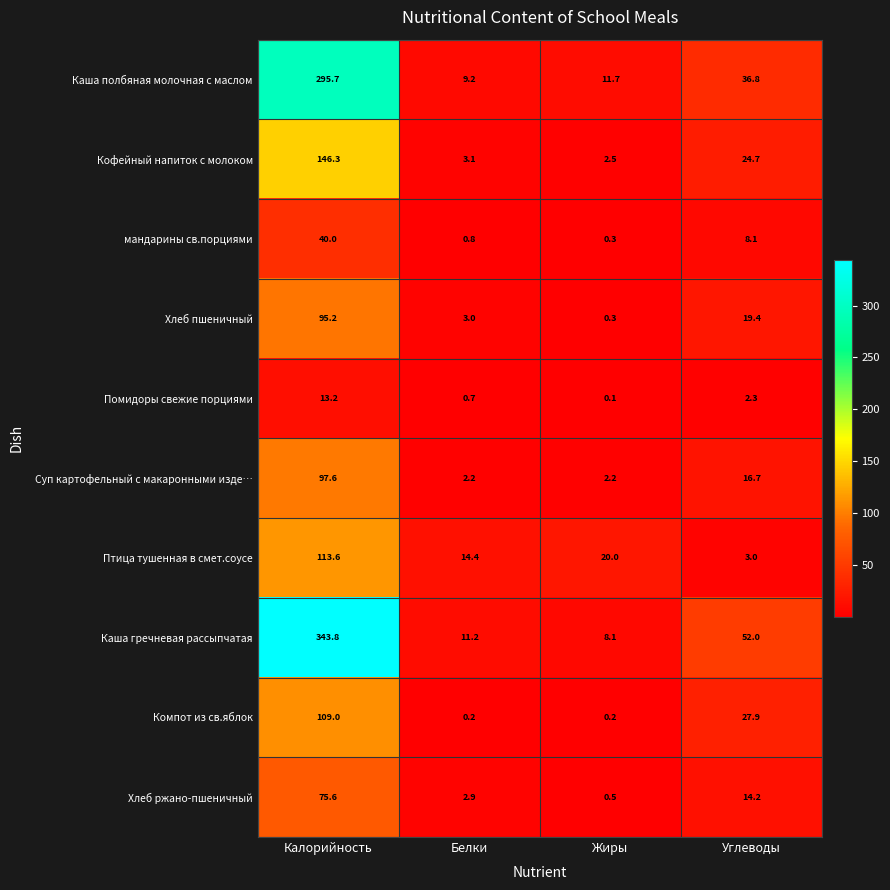

Which series changed the most between Белки and Жиры?

Птица тушенная в смет.соусе